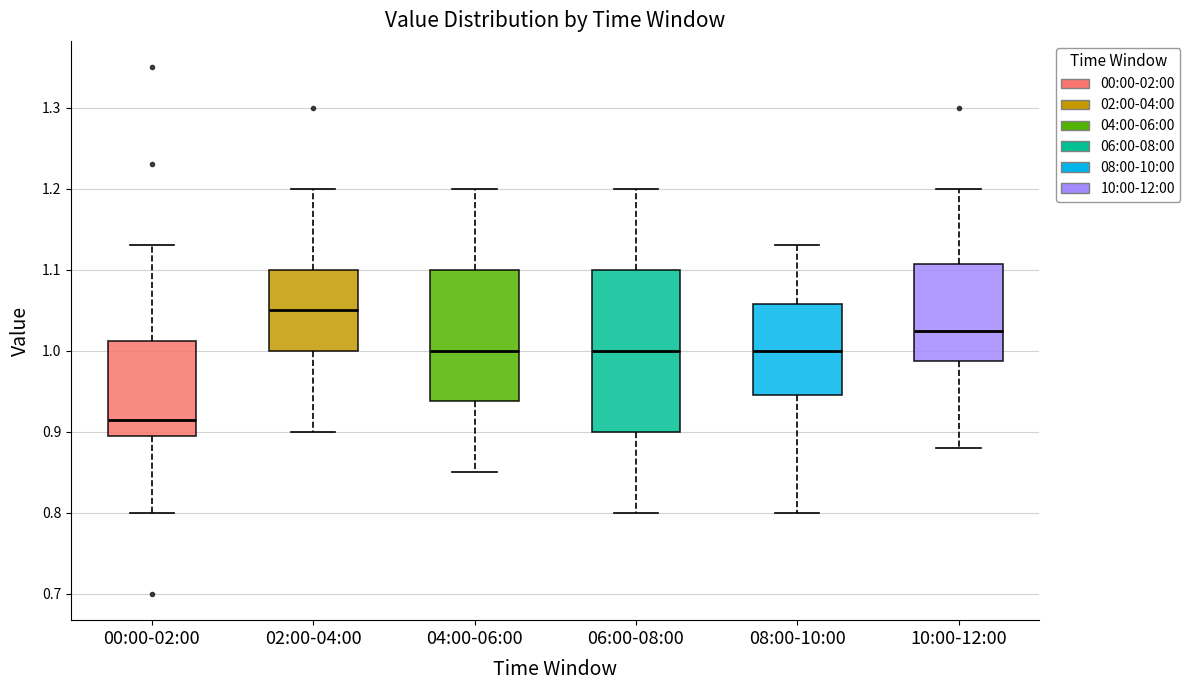

Which box is the tallest, from its lower edge to its upper edge?

06:00-08:00